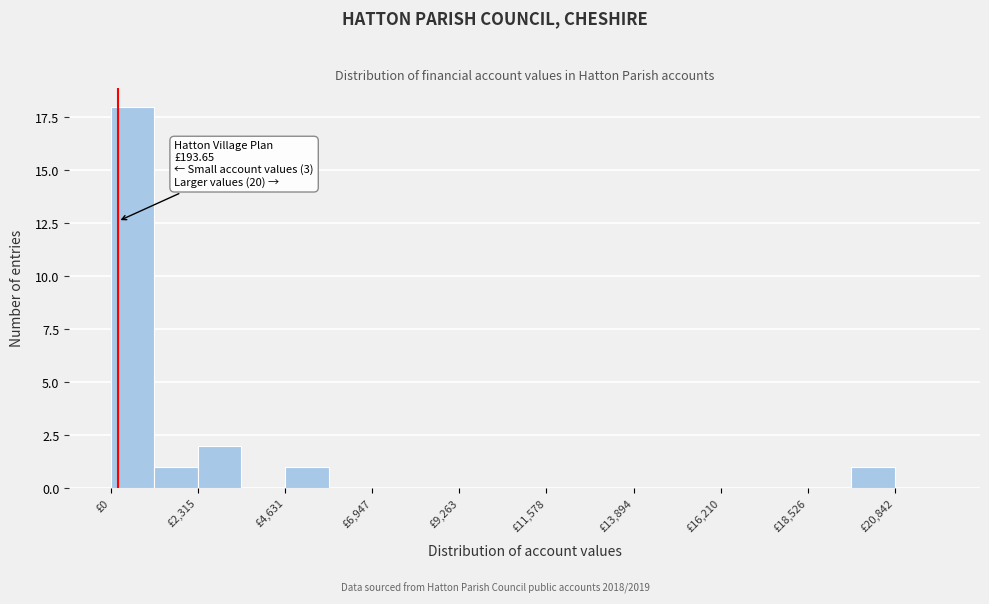

Around what value on the x-axis is the tallest bar? Give the approximate position of its centre, as read against the axis.

500